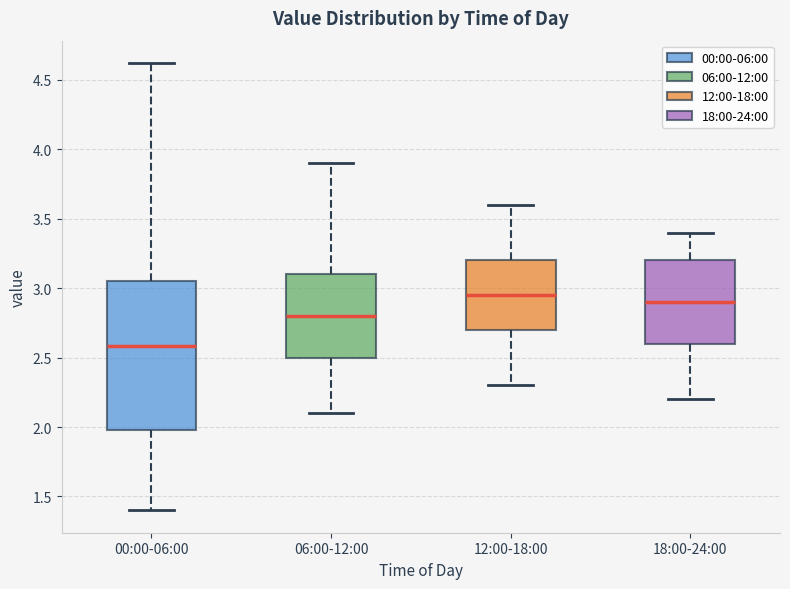

Reading left to right, read every box against the y-axis: the position of its median line, the range the box covers, and the ends of its whiskers. The values are not printed on the chart, so give them approximately, as read against the axis.

00:00-06:00: median 2.60, box 2.00 to 3.05, whiskers 1.40 to 4.60
06:00-12:00: median 2.80, box 2.50 to 3.10, whiskers 2.10 to 3.90
12:00-18:00: median 2.95, box 2.70 to 3.20, whiskers 2.30 to 3.60
18:00-24:00: median 2.90, box 2.60 to 3.20, whiskers 2.20 to 3.40